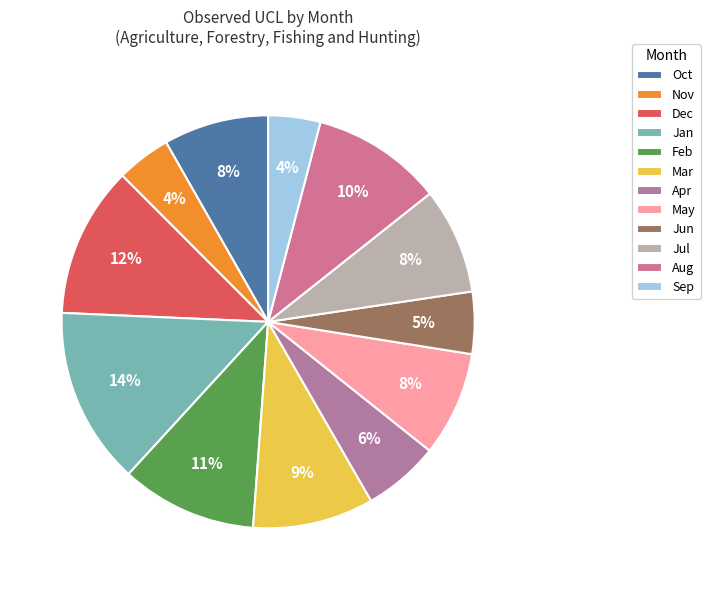

Combined, do May and Jan account for over 50%?

No